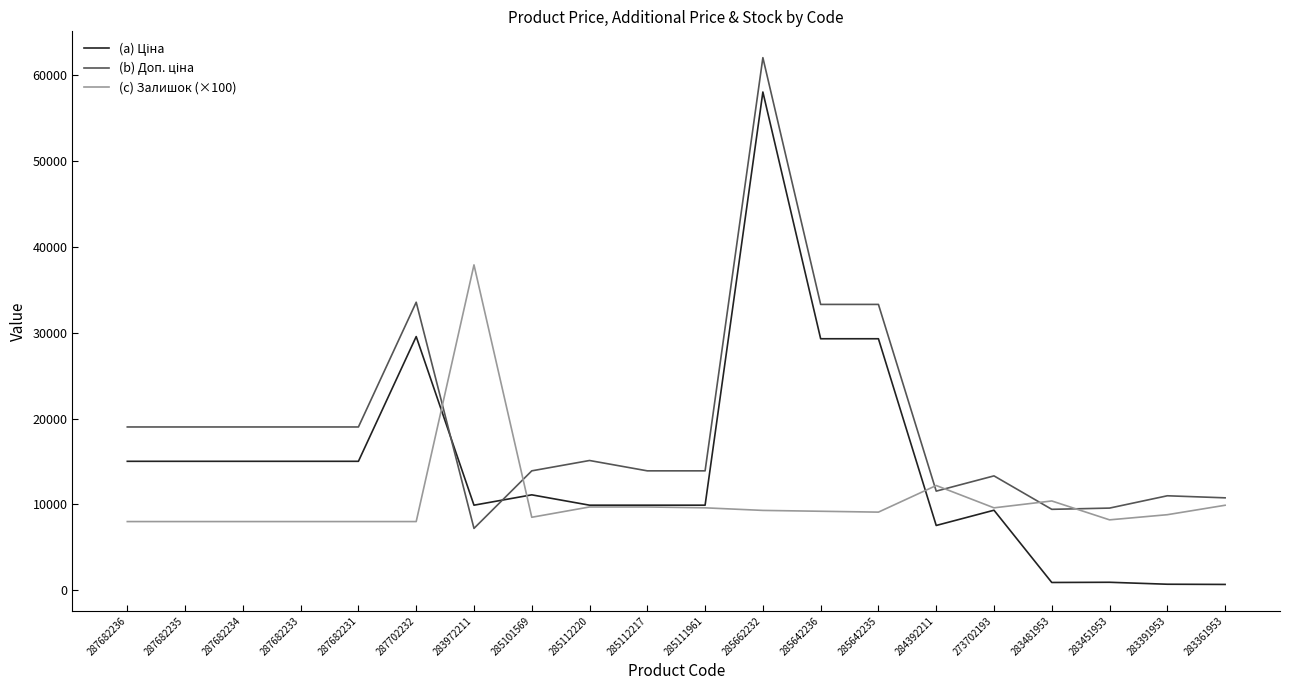

What is the difference between the highest and lowest values at 283972211?

30695.0